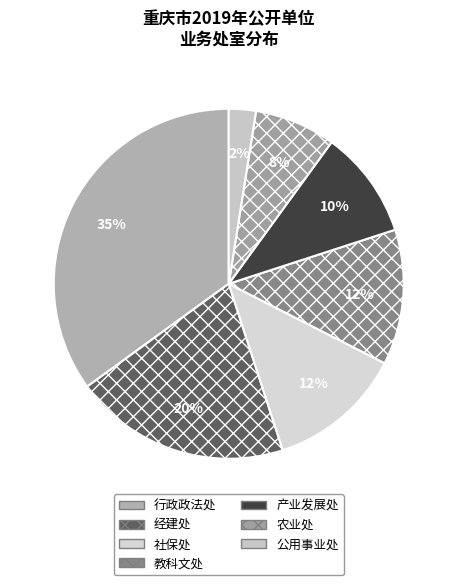

Does any single category account for the majority?

No